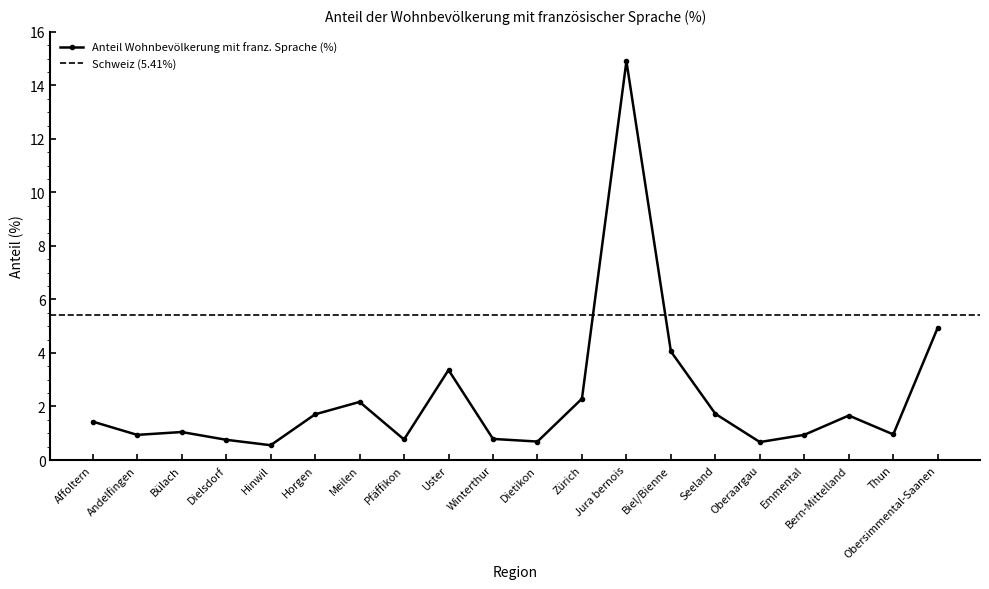

Reading left to right, extract all data points from this chart.

Affoltern=1.4	Andelfingen=0.9	Bülach=1.0	Dielsdorf=0.8	Hinwil=0.6	Horgen=1.7	Meilen=2.2	Pfäffikon=0.8	Uster=3.4	Winterthur=0.8	Dietikon=0.7	Zürich=2.3	Jura bernois=14.9	Biel/Bienne=4.1	Seeland=1.7	Oberaargau=0.7	Emmental=0.9	Bern-Mittelland=1.7	Thun=1.0	Obersimmental-Saanen=4.9